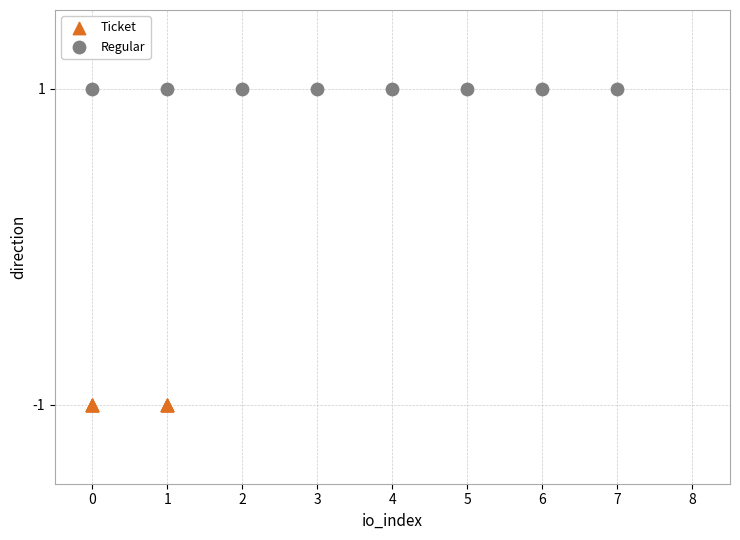

Which series reaches the maximum Y coordinate?

Regular